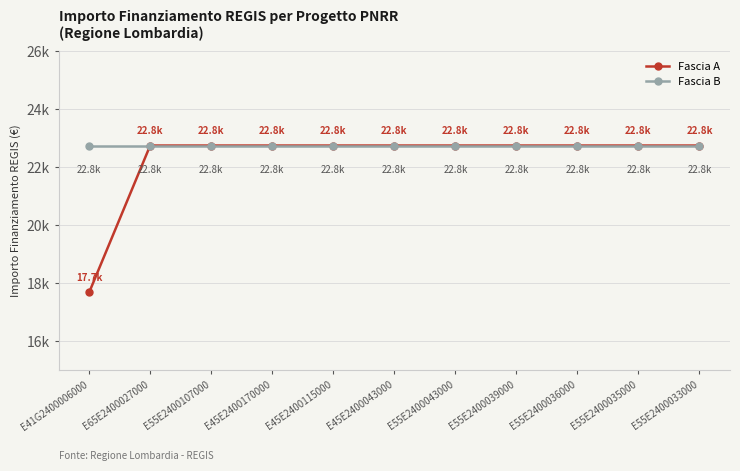

What are all the series names shown in the legend?

Fascia A, Fascia B